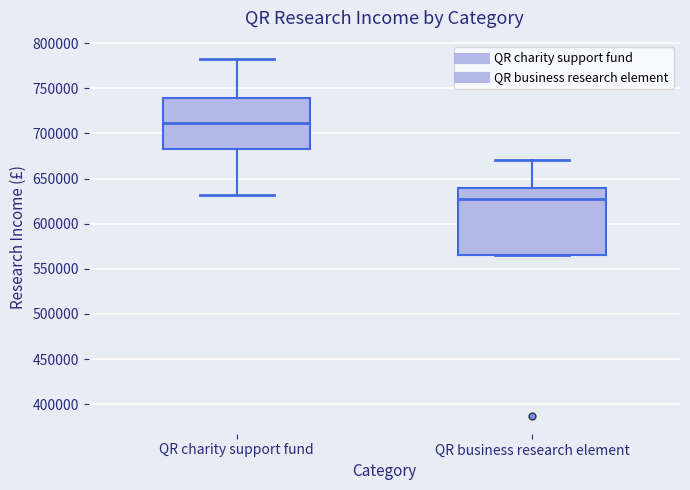

Which box's median line is the highest?

QR charity support fund